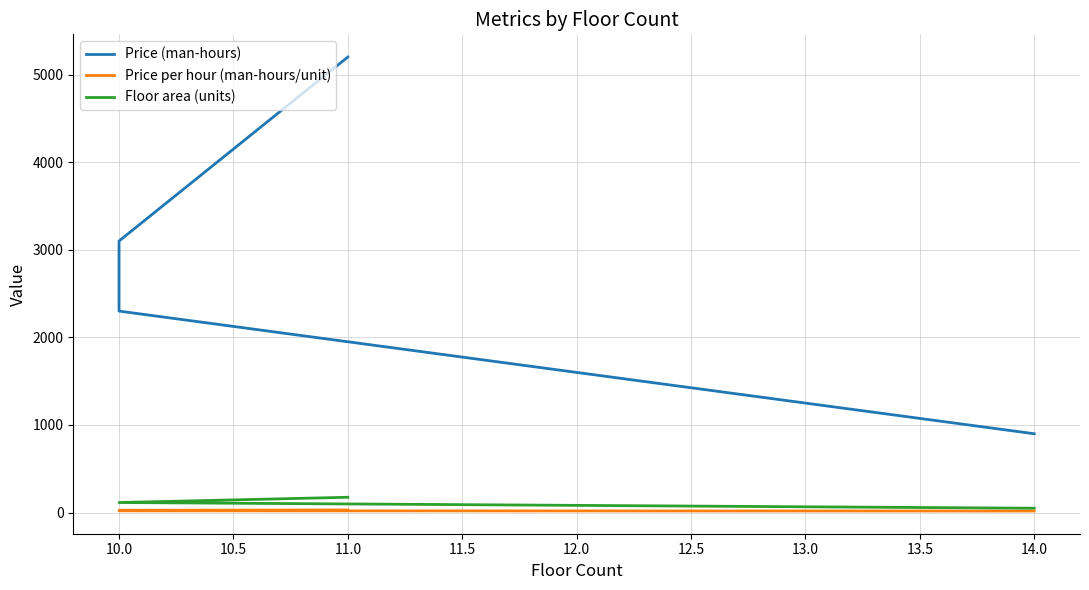

Which series changed the most between 10.0 and 10.5?

Price (man-hours)